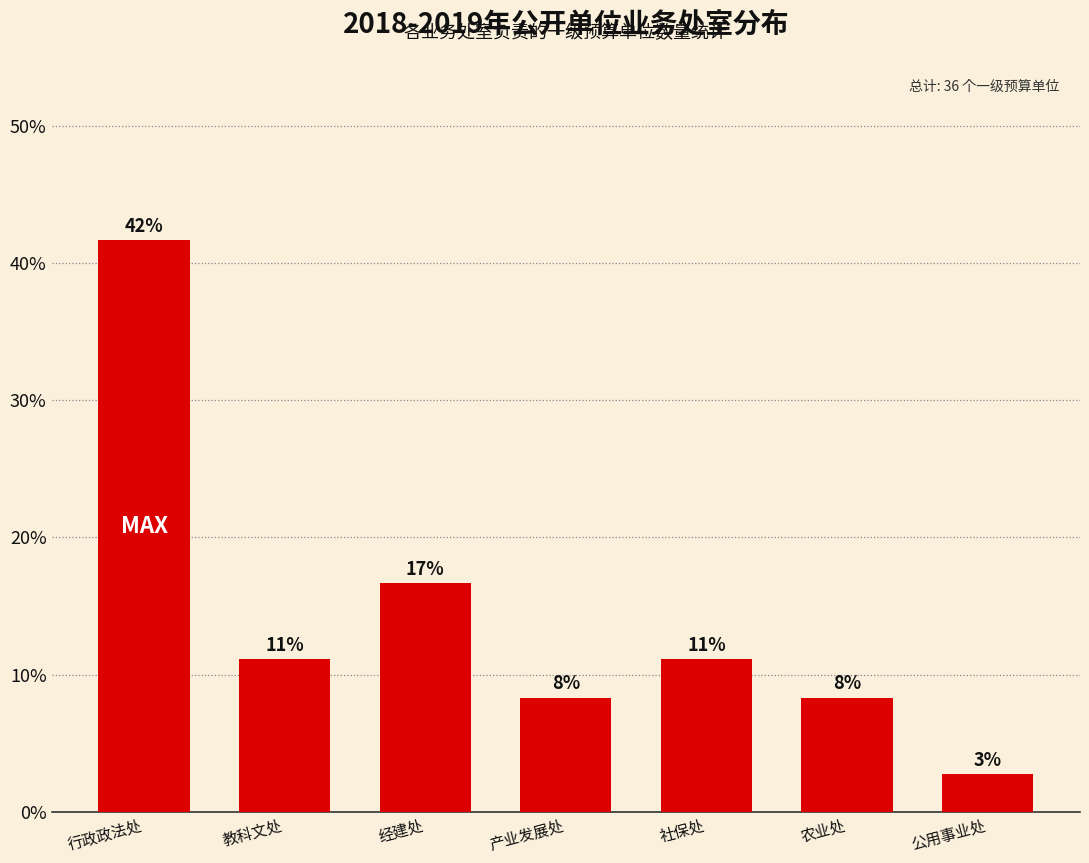

True or false: the data shows 4.9 at 产业发展处.

False